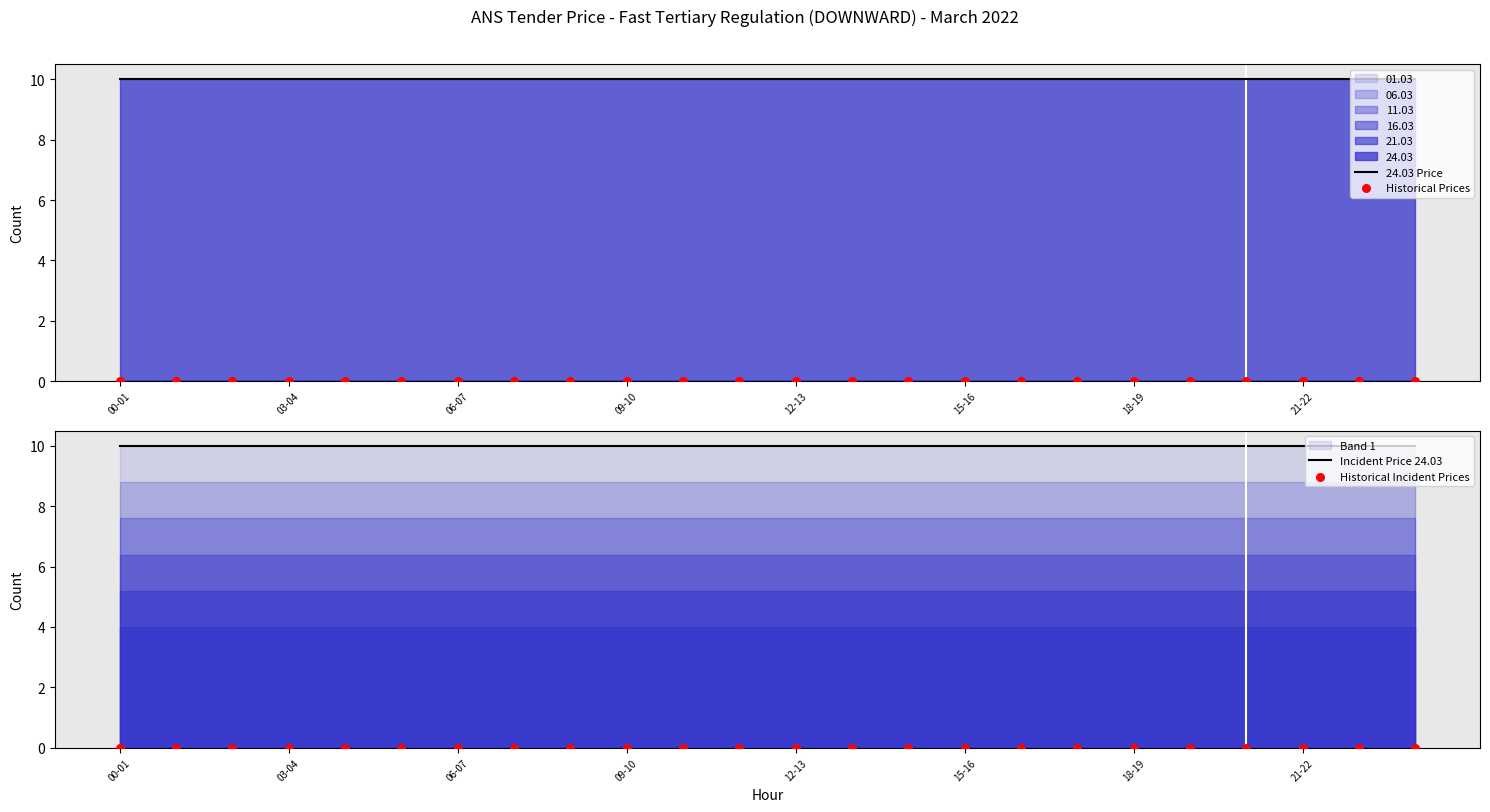

At which category is the sum across all series the highest?

00-01